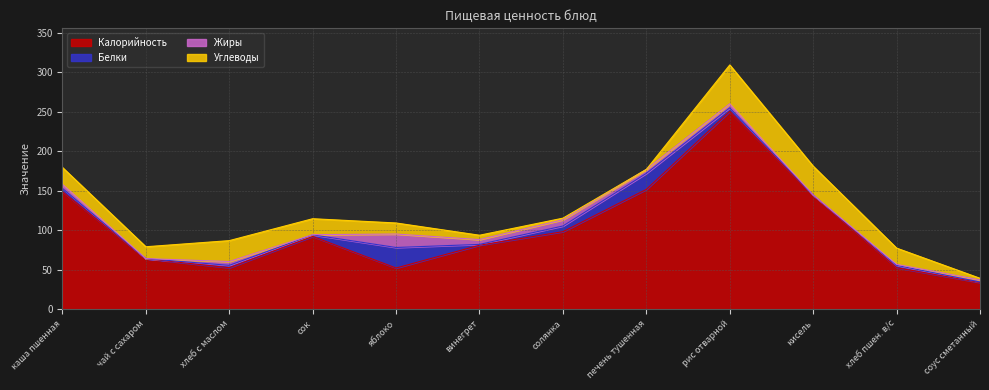

At солянка, list the series in order from largest to smallest.

Калорийность, Жиры, Белки, Углеводы